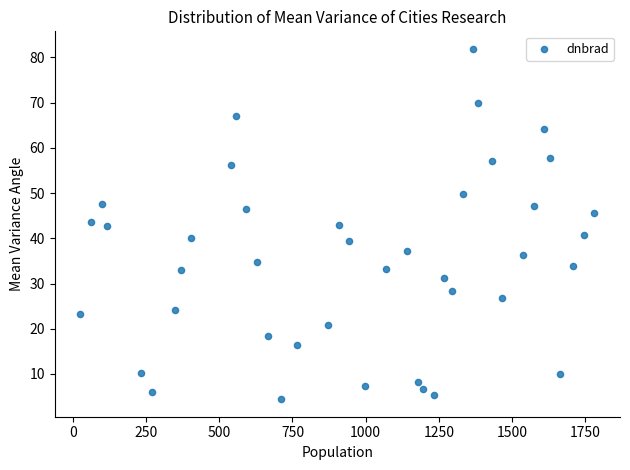

What is the range of X values (max minus min)?

1755.0